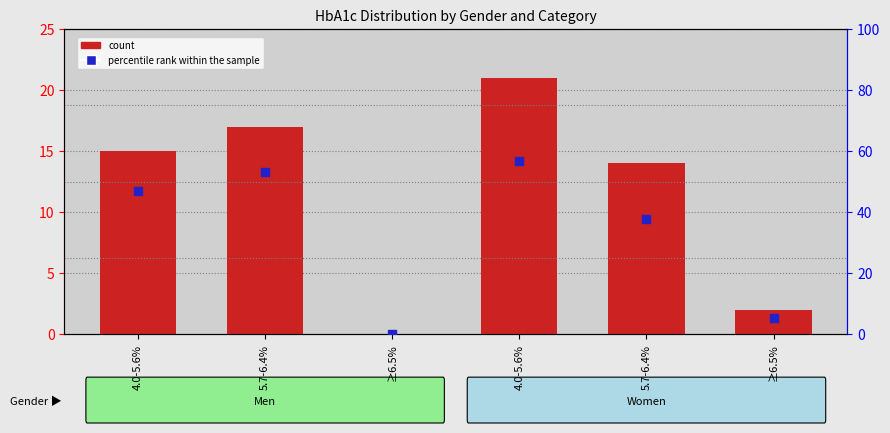

What are all the series names shown in the legend?

count, percentile rank within the sample